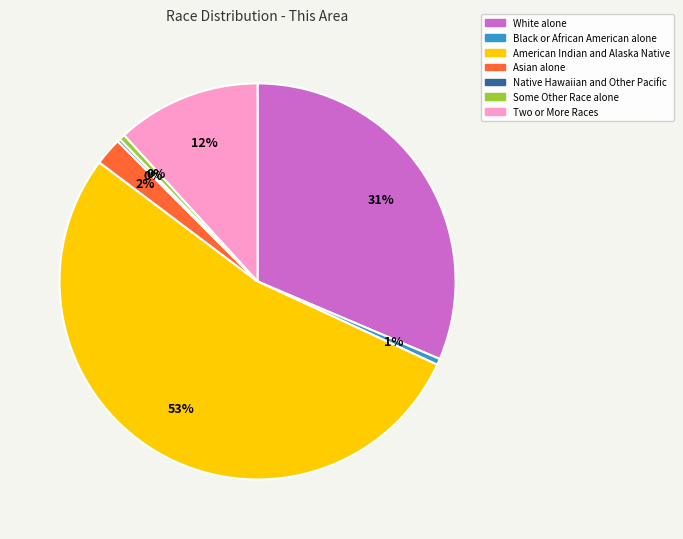

Does Two or More Races account for over 50% of the chart?

No